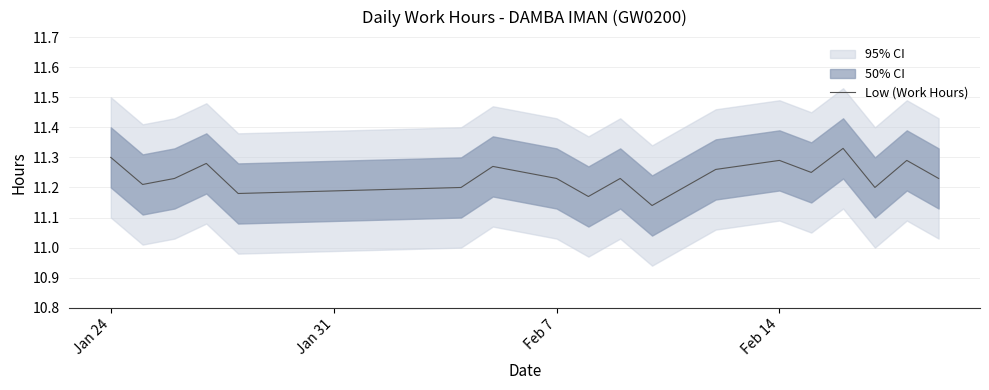

What is the minimum value shown in the chart?

11.1